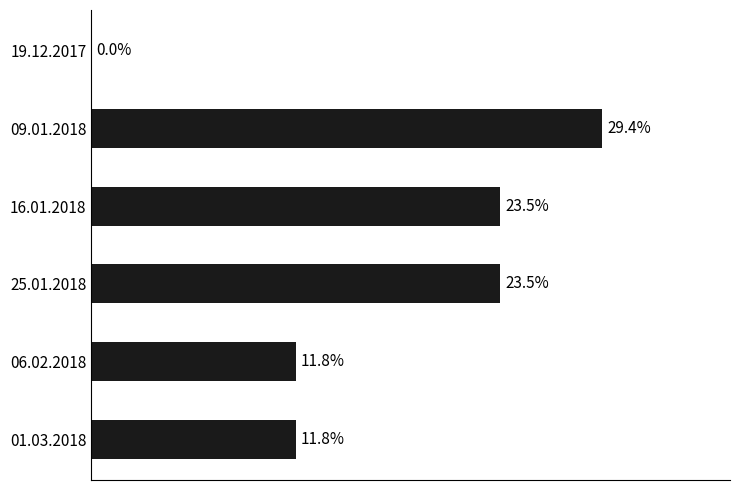

Which has a higher value, 06.02.2018 or 09.01.2018?

09.01.2018